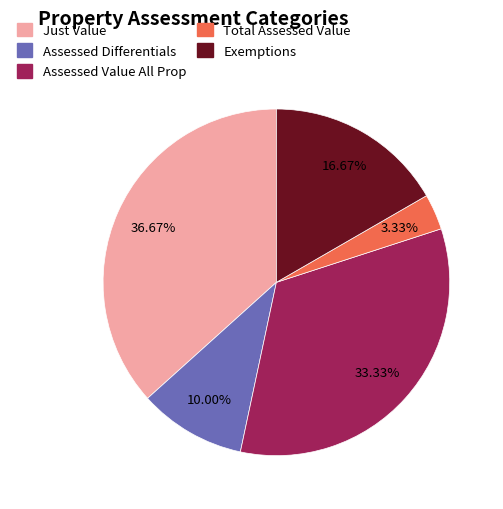

Is there a majority slice in this chart?

No